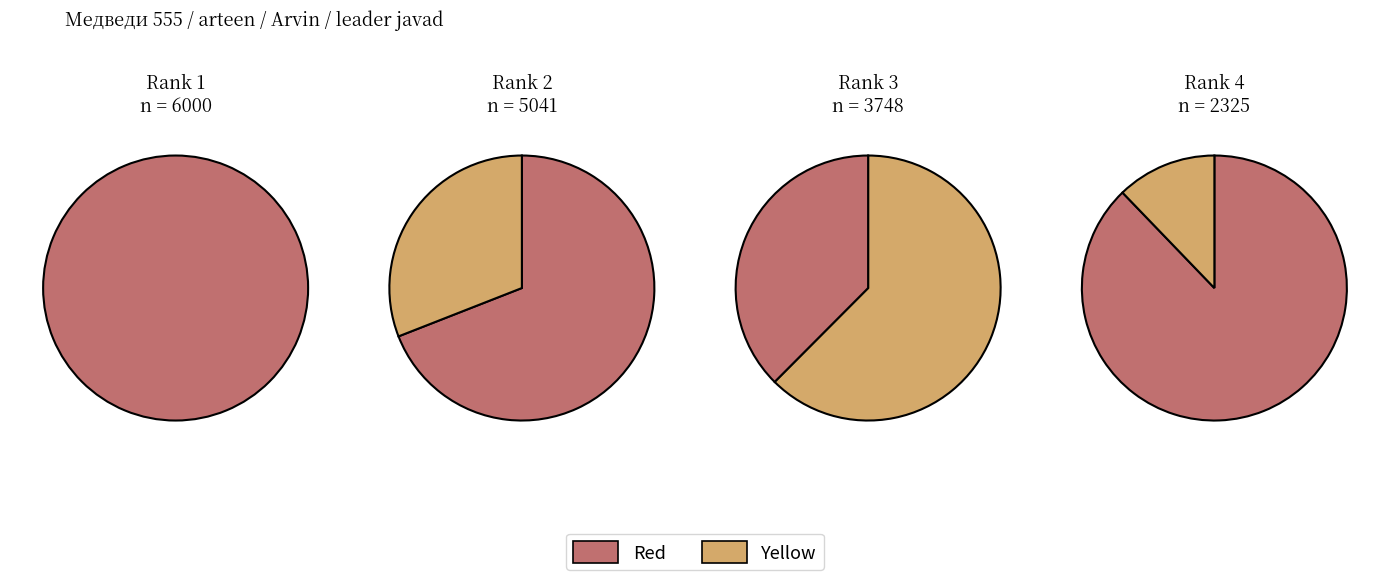

Is arteen (Rank 2) the majority of the pie?

No